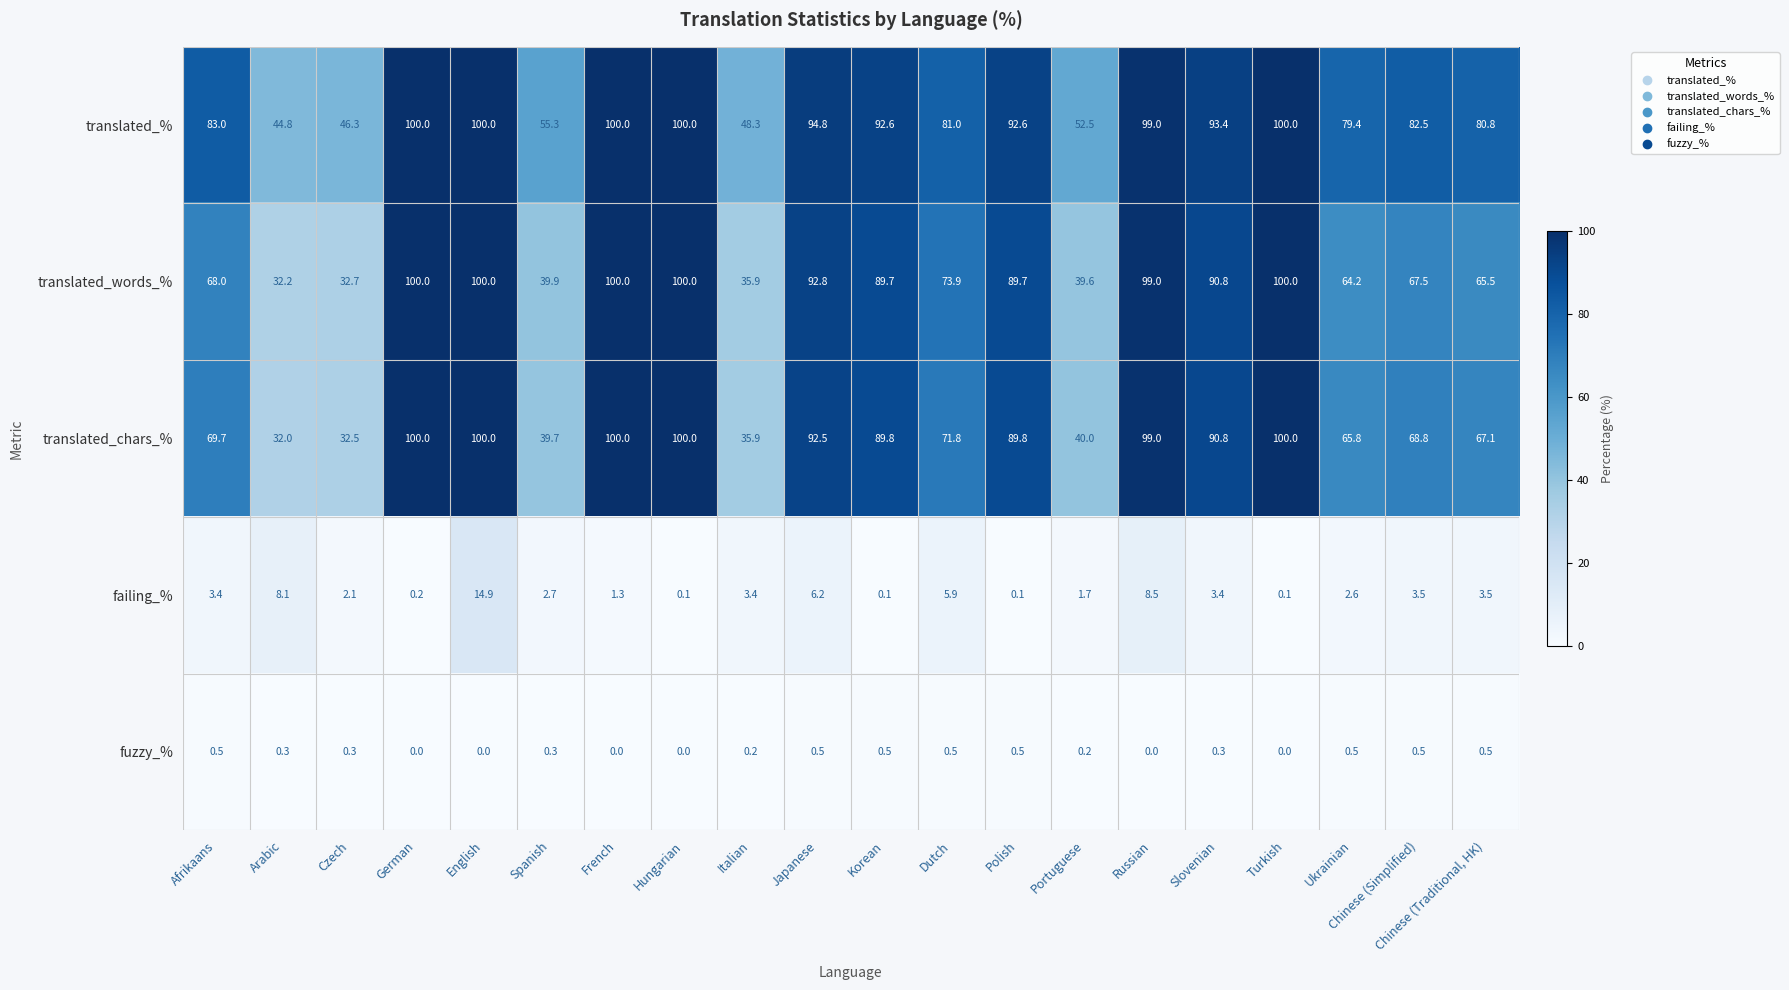

What is the difference between the maximum and minimum values in the translated_chars_% series?

68.0